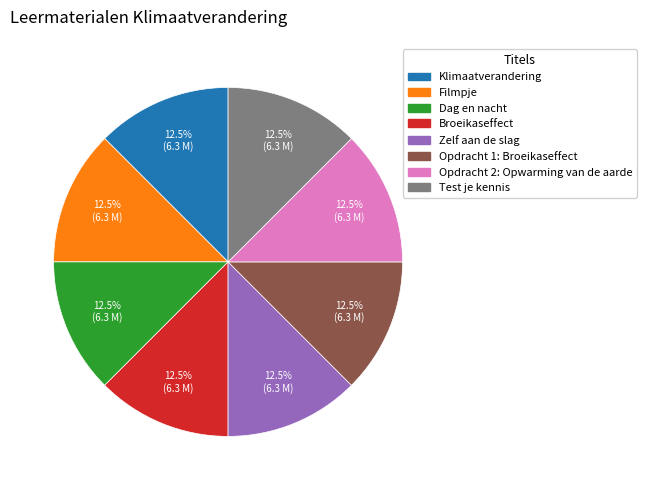

Approximately how many times larger is the value at Opdracht 1: Broeikaseffect compared to Dag en nacht?

1.0